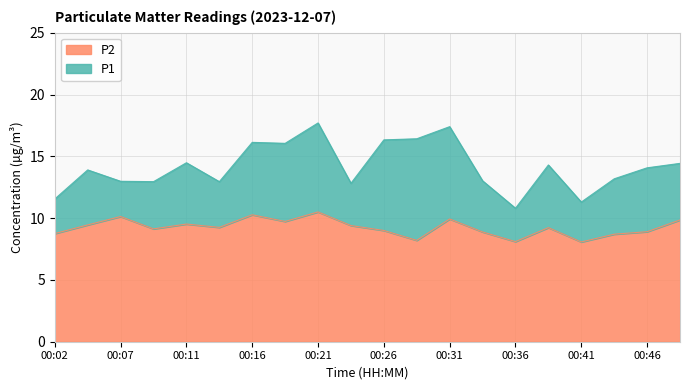

What are all the series names shown in the legend?

P2, P1